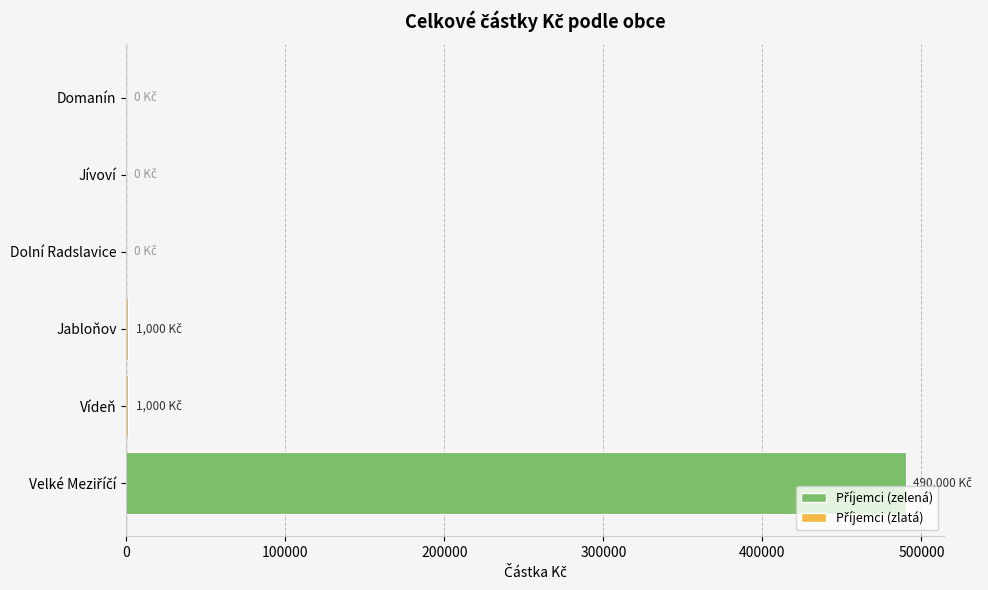

What is the greatest value displayed?

490000